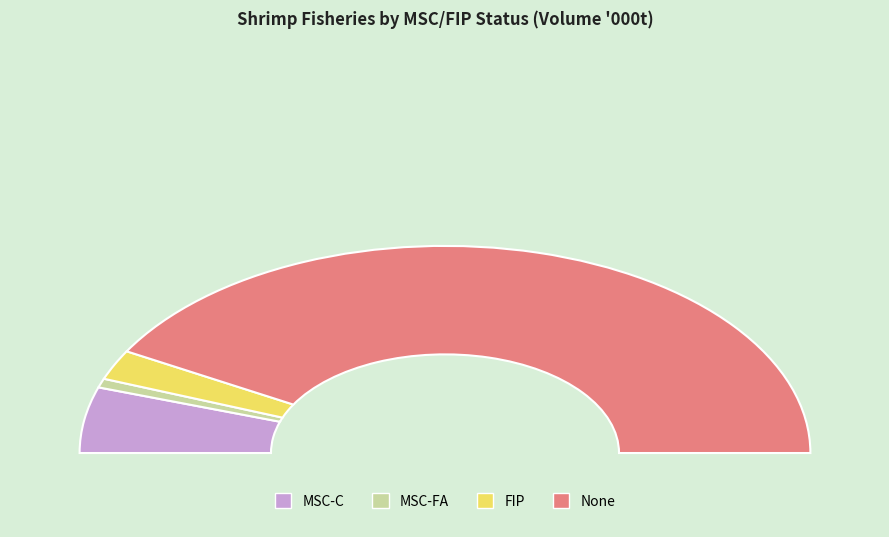

To the nearest percent, what is the difference between the largest and smallest slice percentages?

82%